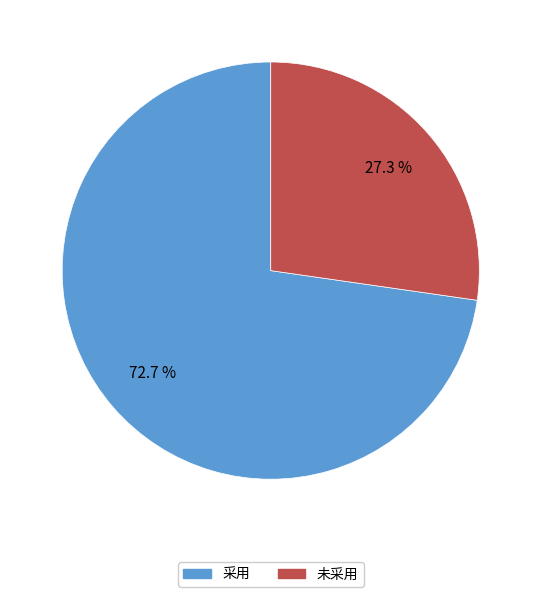

Is it true that 未采用 is 15% of the pie?

False